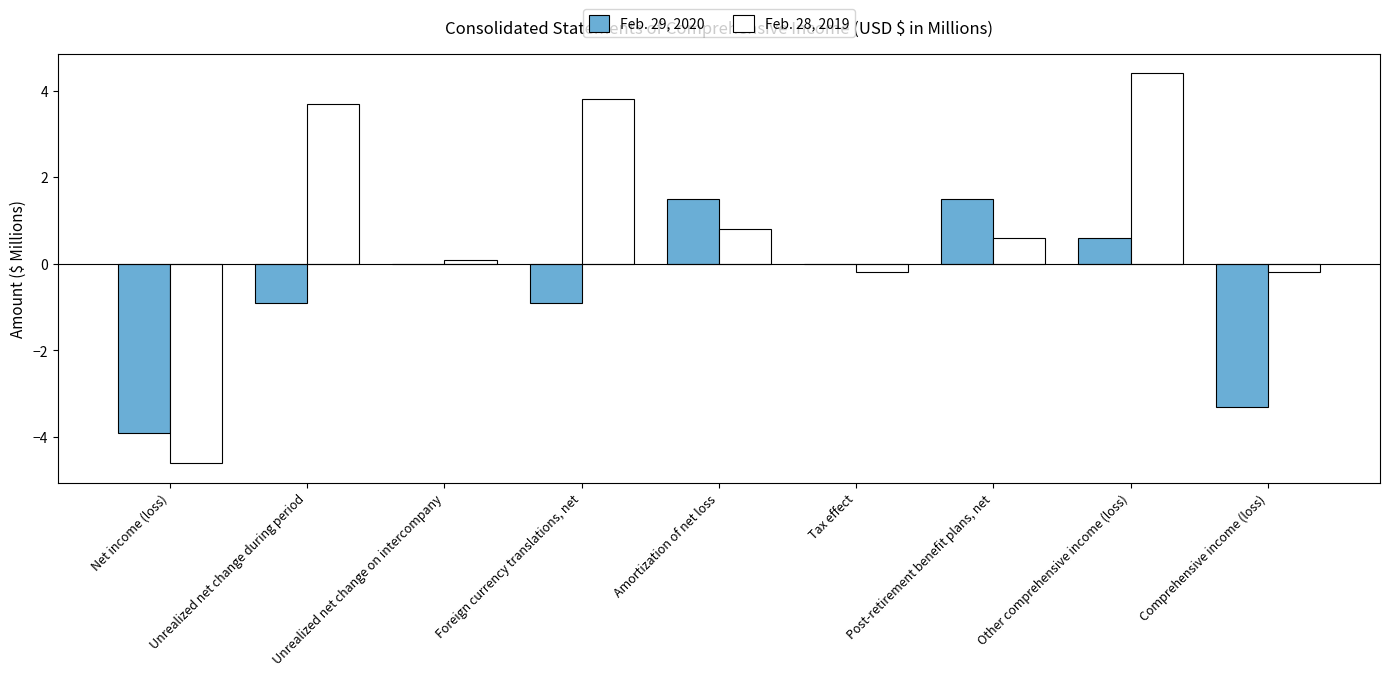

The Feb. 29, 2020 series shows -1.5 at Comprehensive income (loss). True or false?

False